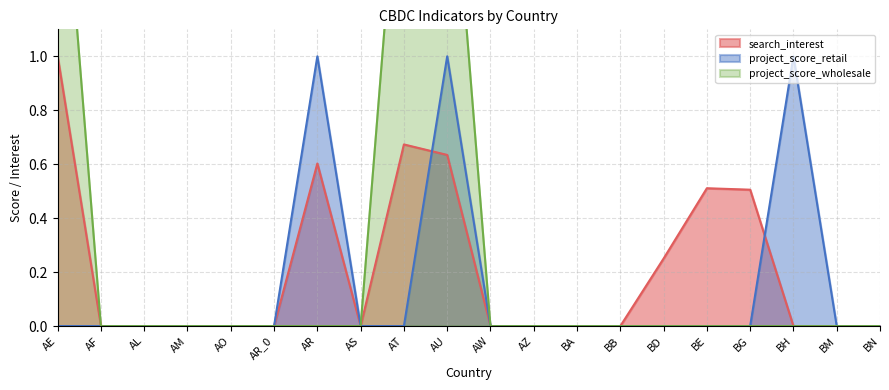

Is it true that search_interest equals 0.0 at AL?

True